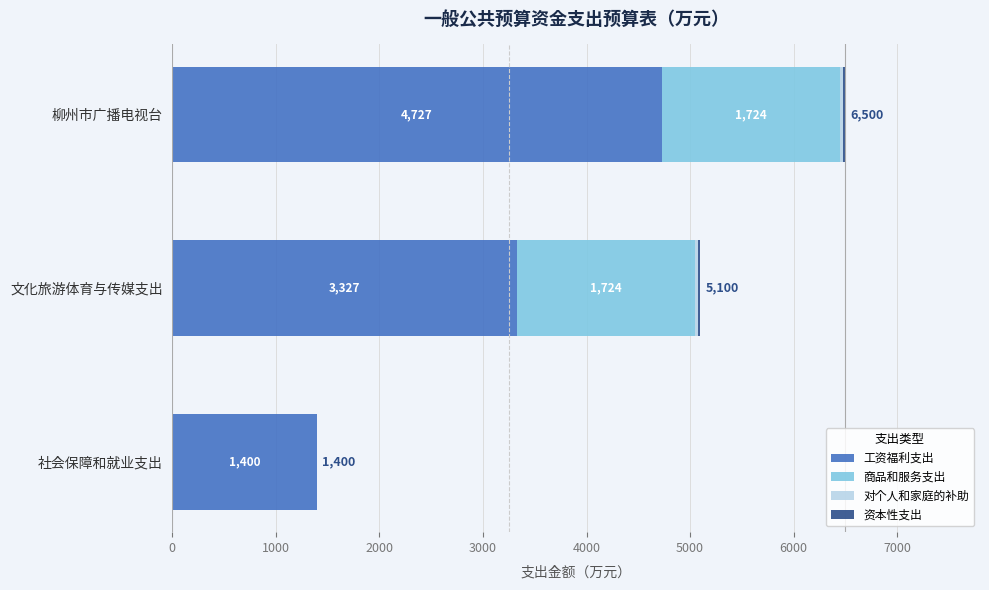

What is the total value across all series at 柳州市广播电视台?

6500